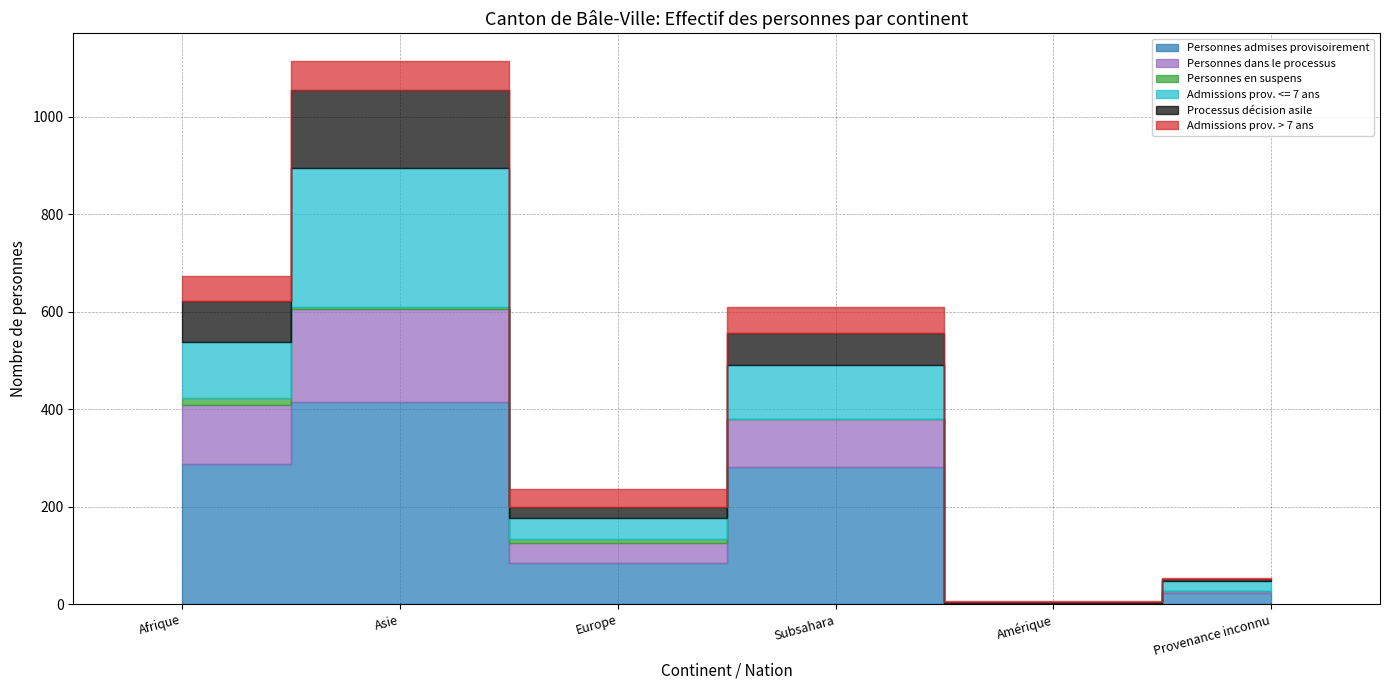

At which label does Personnes admises provisoirement first exceed 282?

Afrique